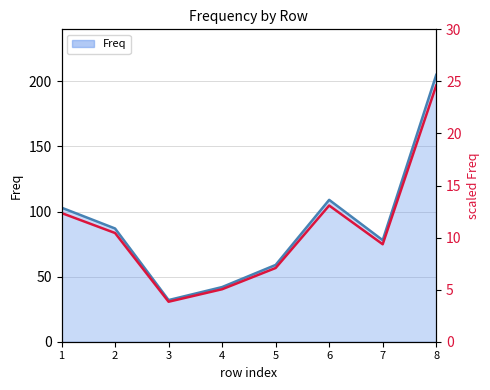

List the labels in order of value, largest first.

8, 6, 1, 2, 7, 5, 4, 3